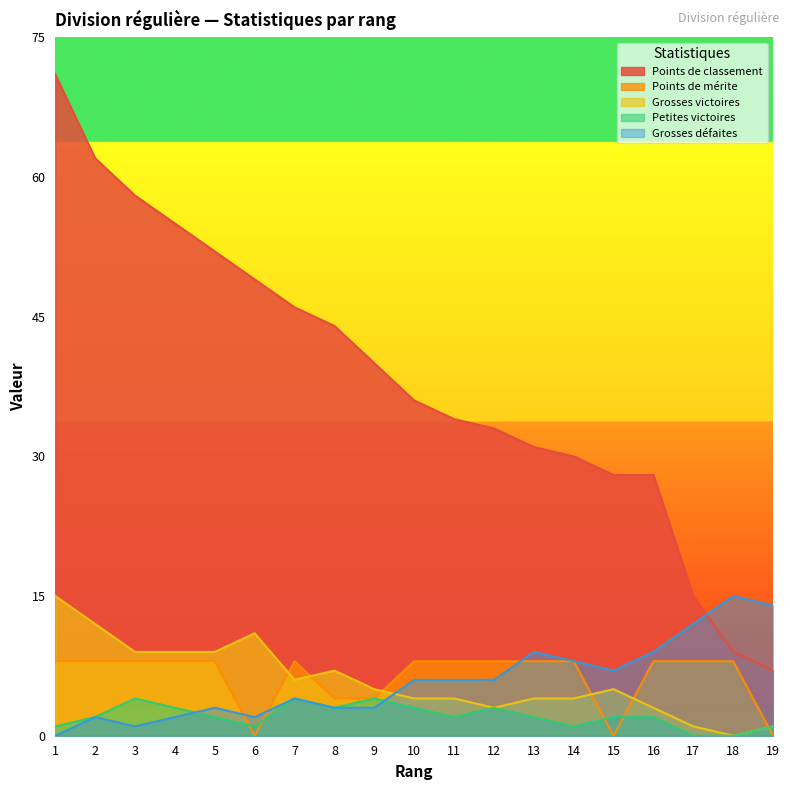

List the labels in order of Points de classement value, smallest first.

19, 18, 17, 15, 16, 14, 13, 12, 11, 10, 9, 8, 7, 6, 5, 4, 3, 2, 1